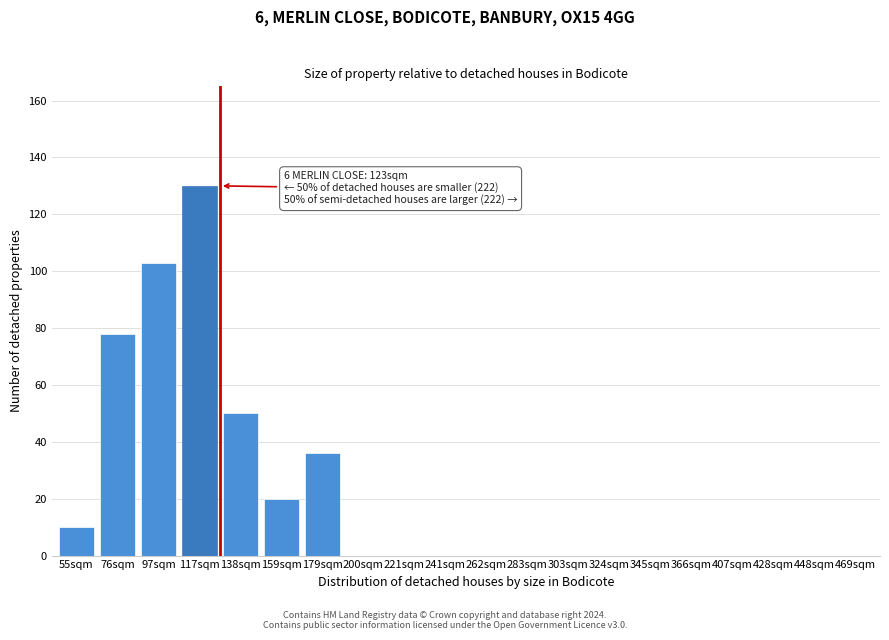

Reading left to right, list all the values displayed in this chart.

55sqm=10	76sqm=78	97sqm=103	117sqm=130	138sqm=50	159sqm=20	179sqm=36	200sqm=0	221sqm=0	241sqm=0	262sqm=0	283sqm=0	303sqm=0	324sqm=0	345sqm=0	366sqm=0	407sqm=0	428sqm=0	448sqm=0	469sqm=0